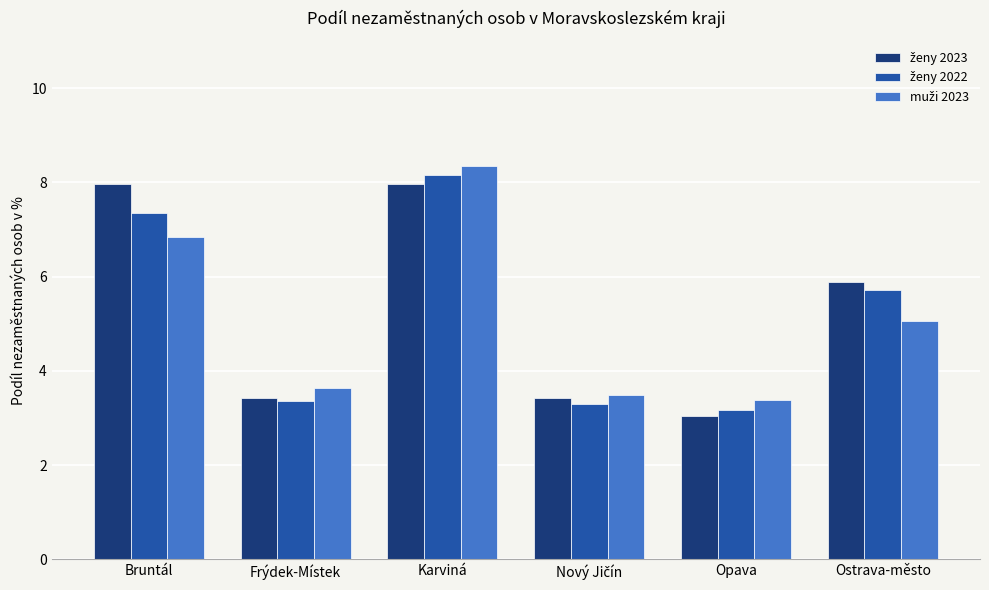

What is the total value across all series at Bruntál?

22.2